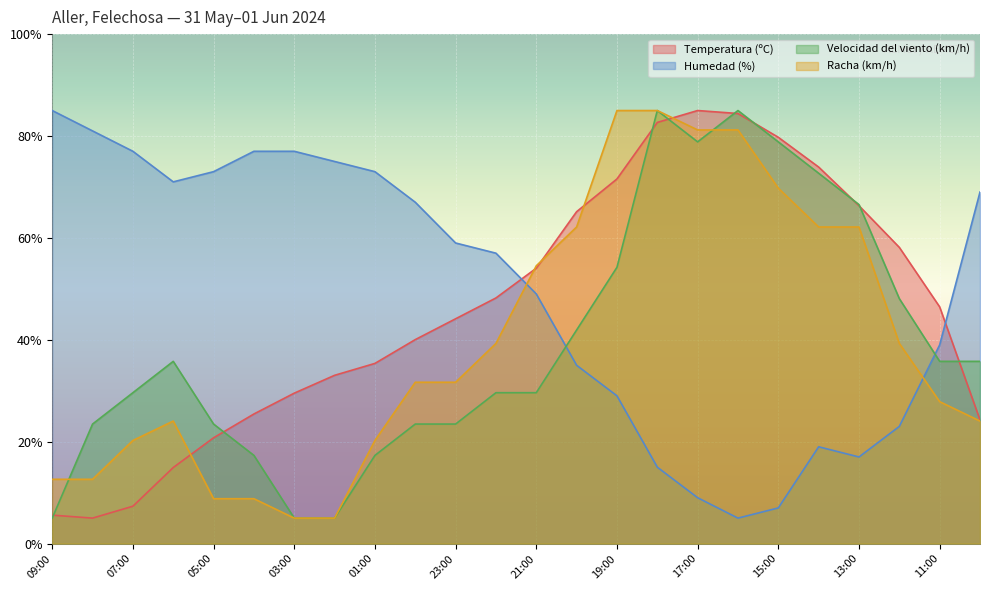

Which category has the lowest value in the Temperatura (ºC) series?

08:00